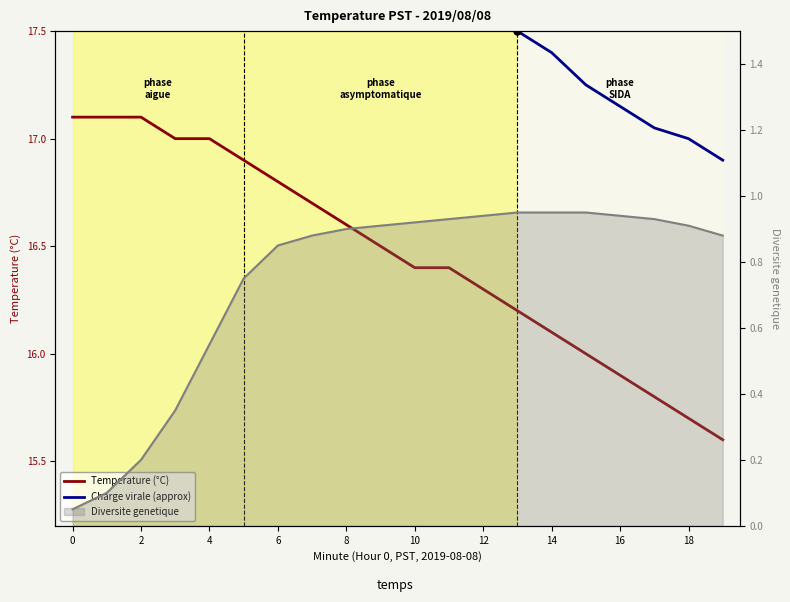

Between 14 and 19, which series saw the biggest shift?

Temperature (°C)